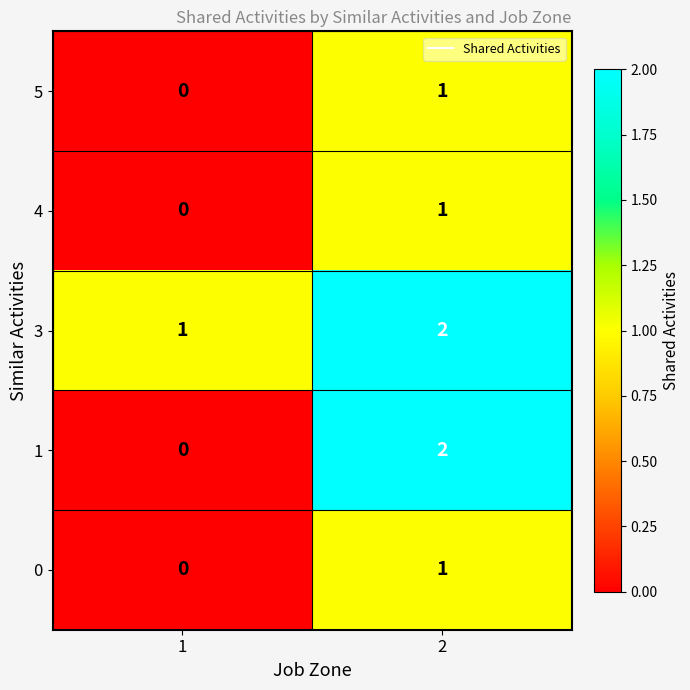

How many values in 1 are above zero?

1